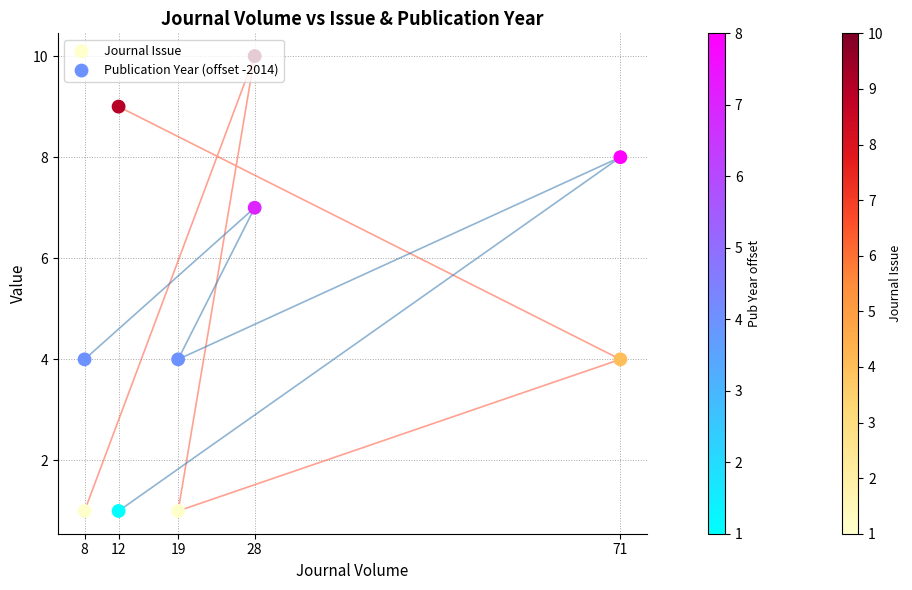

Which series has the widest spread of Y values?

Journal Issue